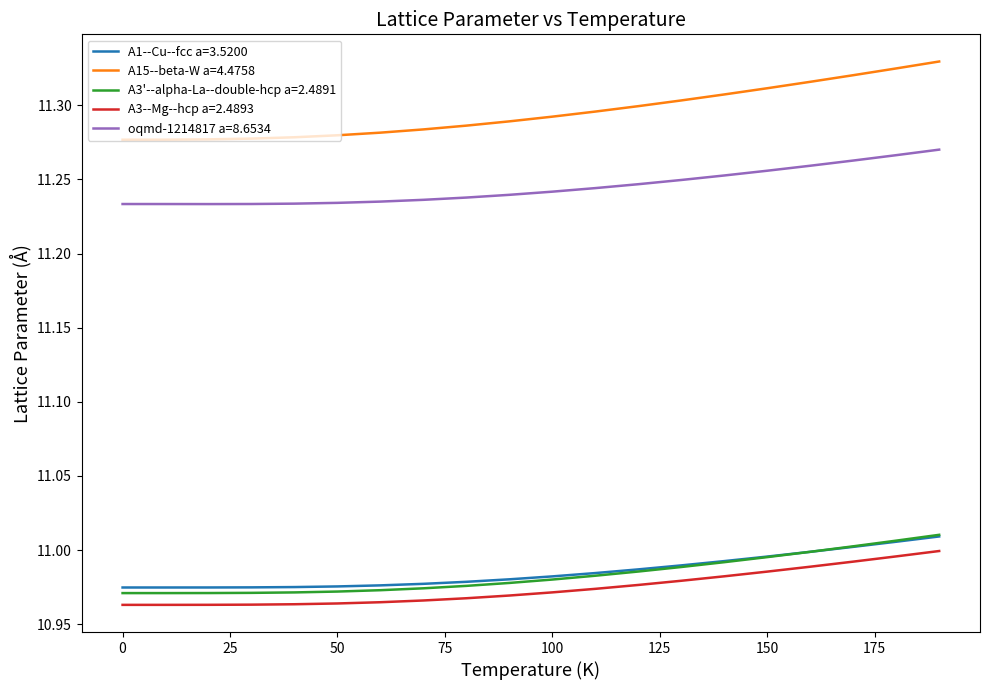

Which series has the largest range (max minus min)?

A15--beta-W a=4.4758